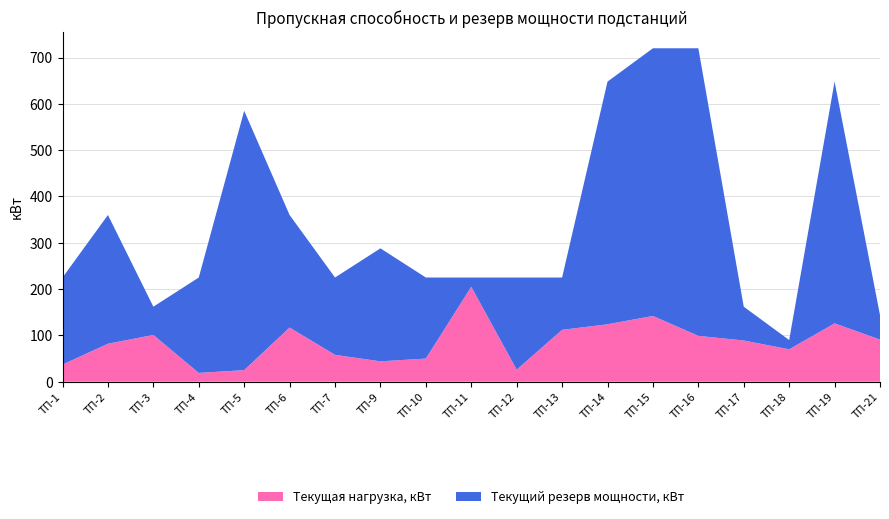

Reading left to right, transcribe all the data shown in this chart.

Пропускная способность, кВт: ТП-1=225	ТП-2=360	ТП-3=162	ТП-4=225	ТП-5=585	ТП-6=360	ТП-7=225	ТП-9=288	ТП-10=225	ТП-11=225	ТП-12=225	ТП-13=225	ТП-14=648	ТП-15=720	ТП-16=720	ТП-17=162	ТП-18=90	ТП-19=648	ТП-21=144
Текущий резерв мощности, кВт: ТП-1=188	ТП-2=278	ТП-3=61	ТП-4=206	ТП-5=560	ТП-6=243	ТП-7=167	ТП-9=244	ТП-10=175	ТП-11=20	ТП-12=199	ТП-13=113	ТП-14=524	ТП-15=578	ТП-16=621	ТП-17=73	ТП-18=20	ТП-19=522	ТП-21=53